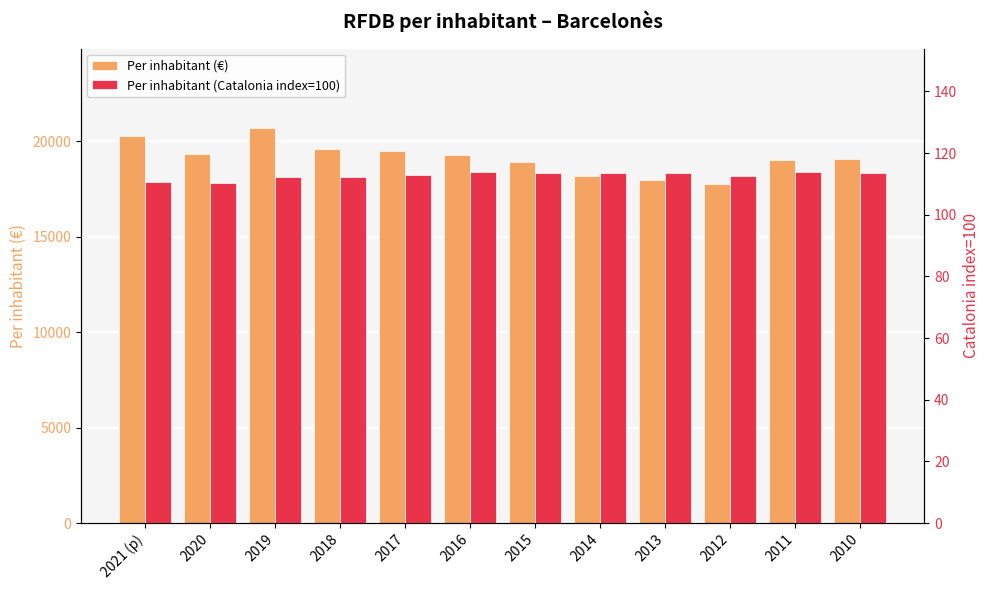

What is the value of the Per inhabitant (€) bar at the 5th from the left?

19483.0